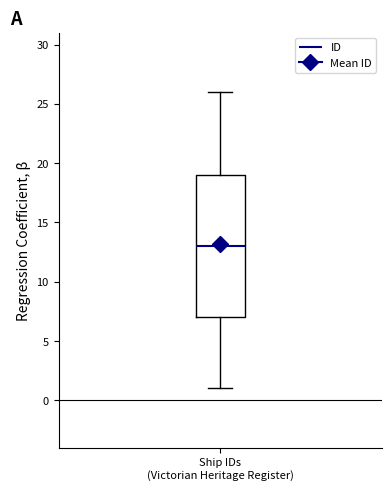

Read this box plot against the y-axis: the position of the median line, the range covered by the box, and the ends of both whiskers. The values are not printed on the chart, so give them approximately, as read against the axis.

median 13, box 7 to 19, whiskers 1 to 26